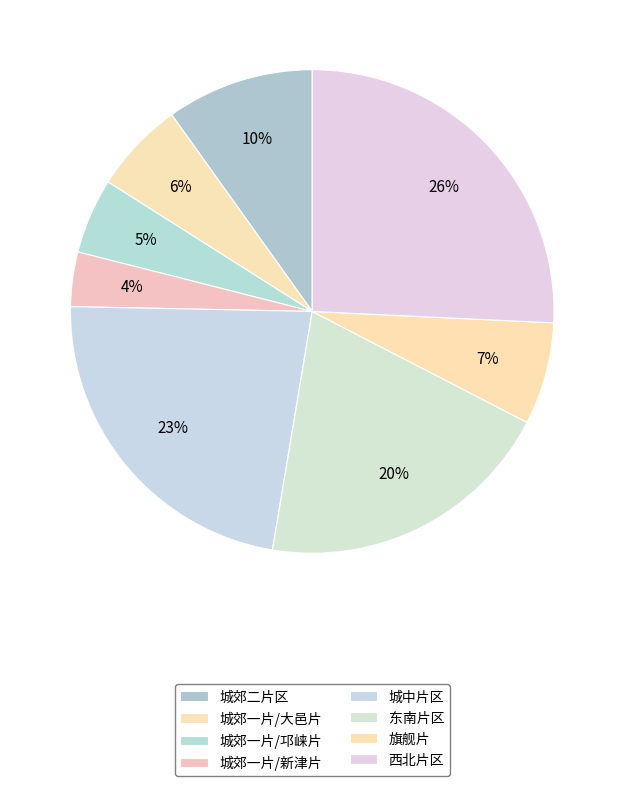

Count the number of slices in the pie.

8